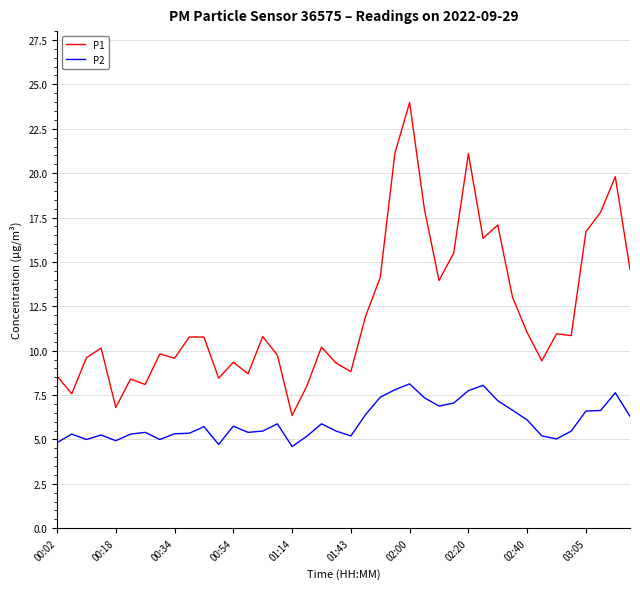

Which series has the widest spread of values?

P1